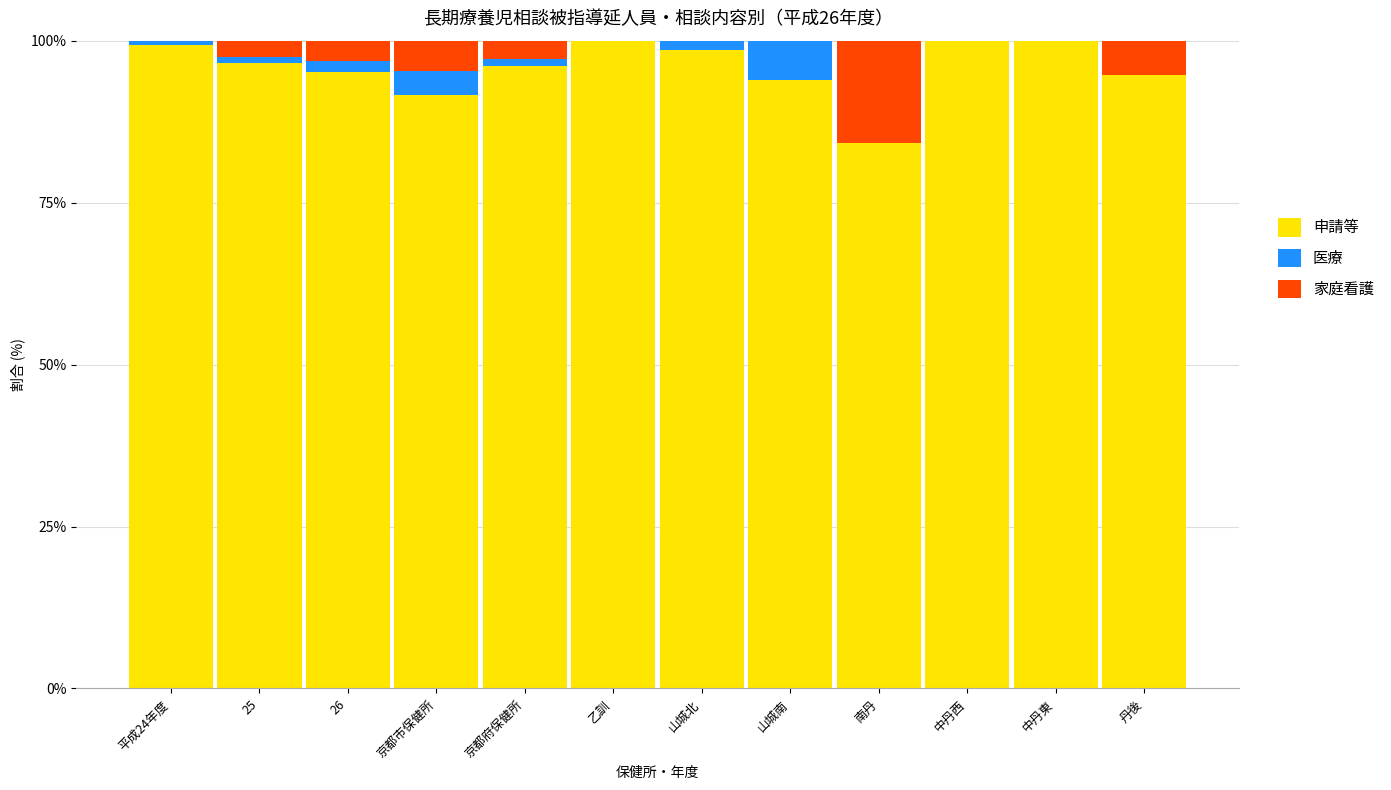

What is the highest value of the 申請等 series?

100.0